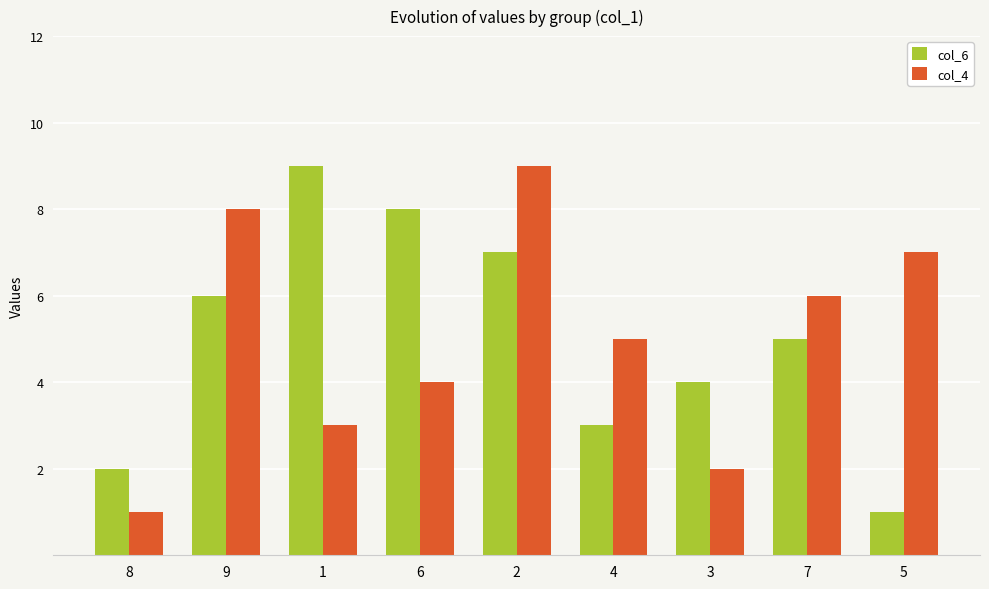

What is the value of the col_6 bar at the 9th from the left?

1